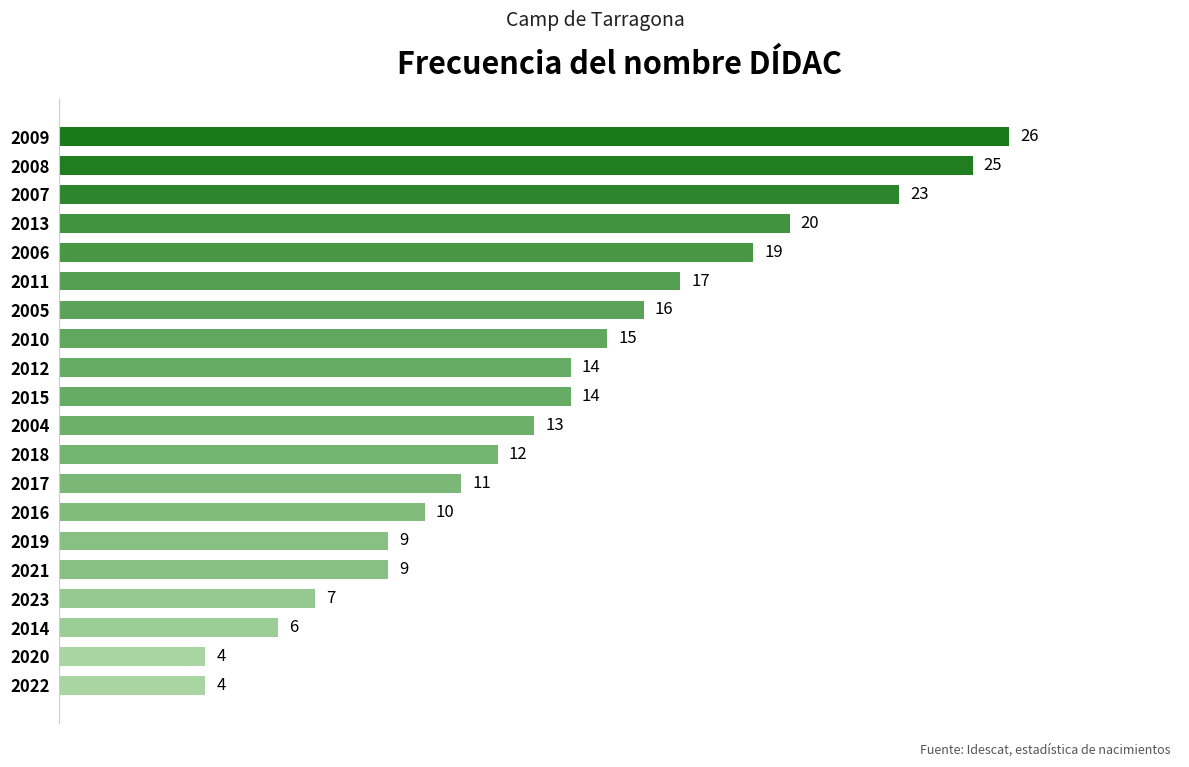

Count the number of categories in the chart.

20